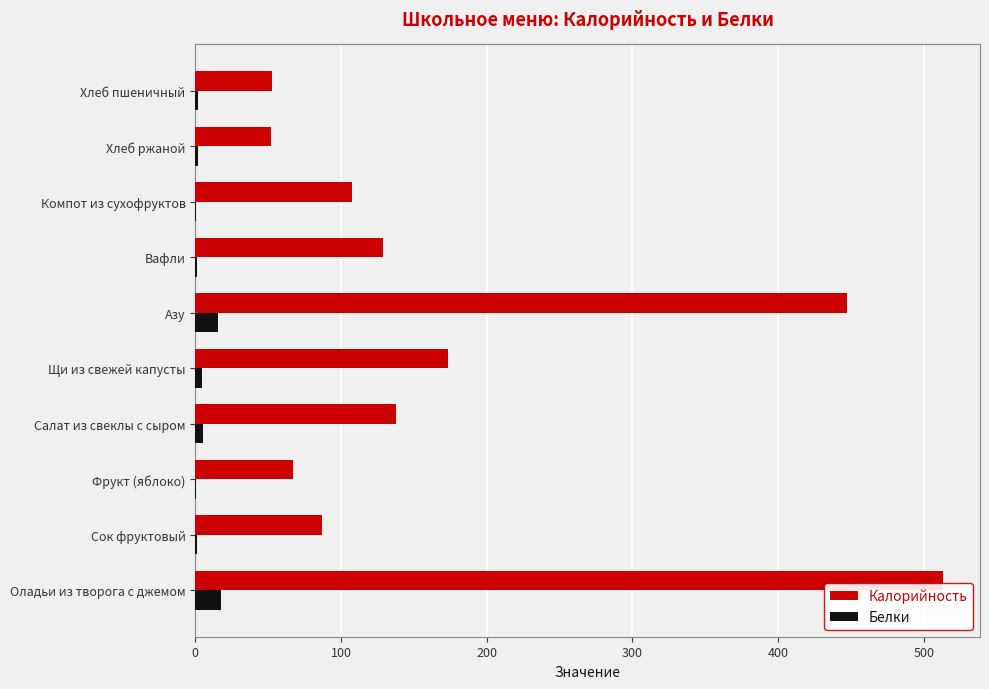

What is the average value of the Калорийность series?

176.6